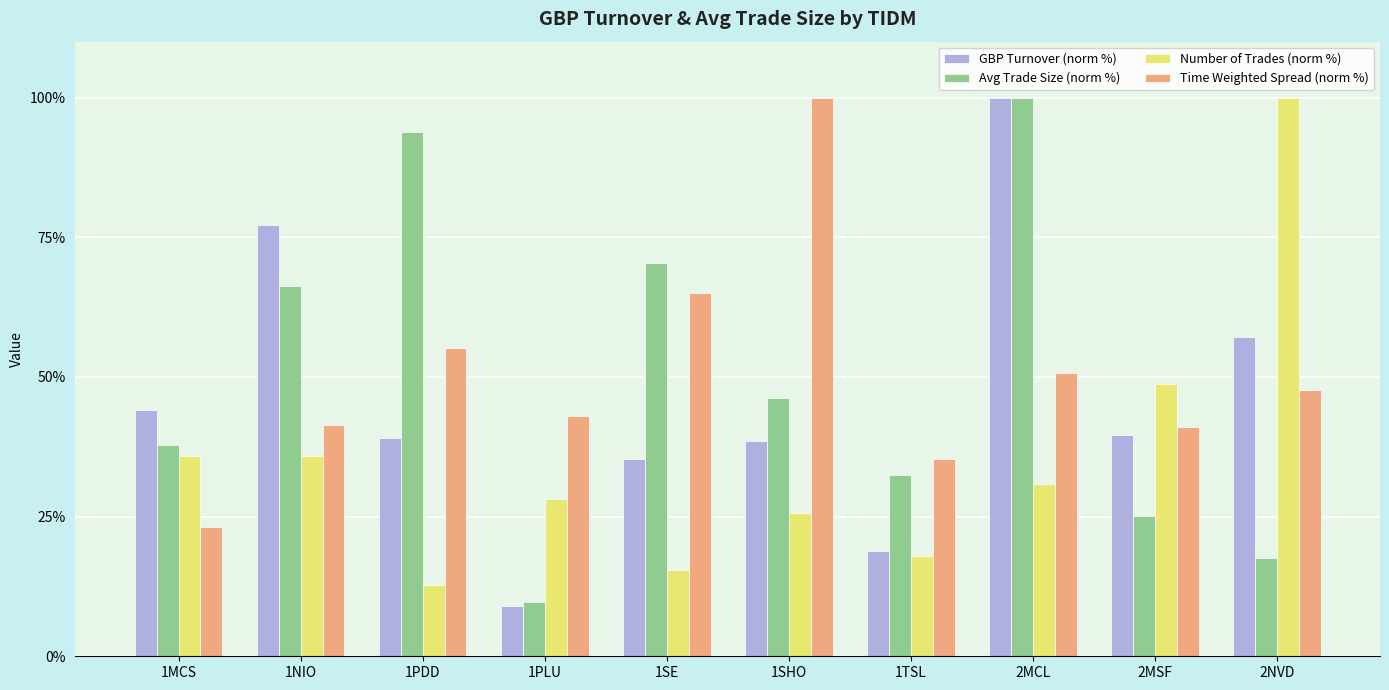

At which category is the sum across all series the highest?

2MCL